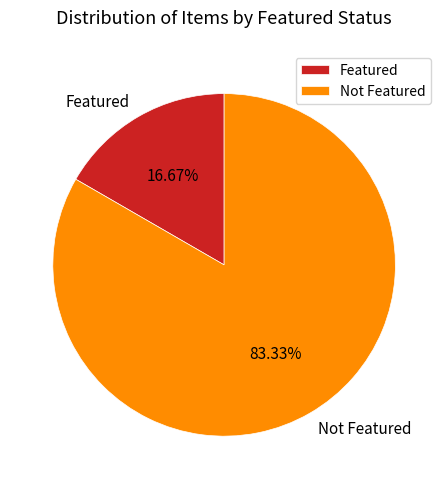

What is the largest slice in the pie chart?

Not Featured